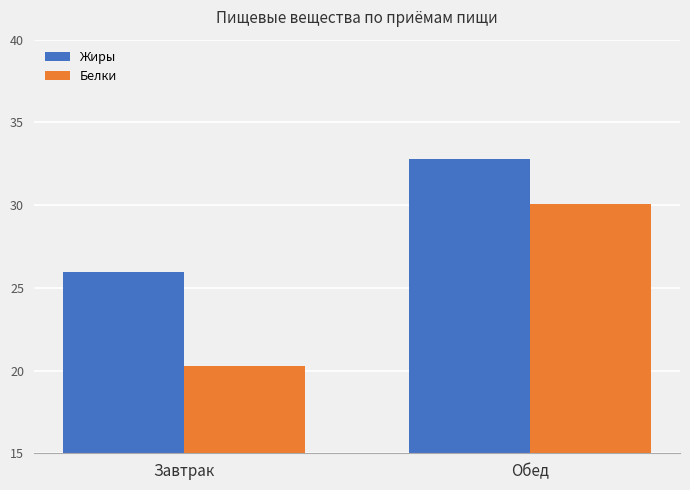

What are all the series names shown in the legend?

Жиры, Белки